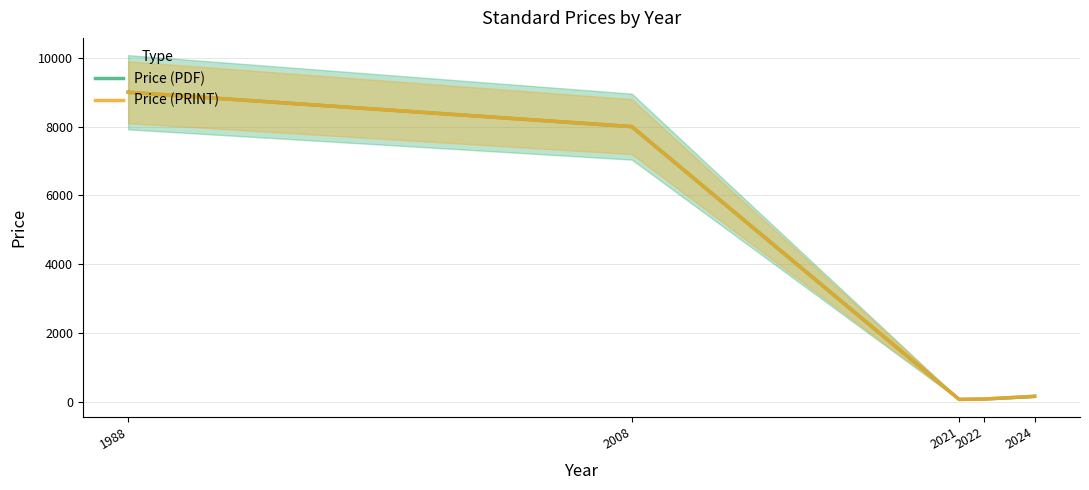

List the labels in order of Price (PDF) value, smallest first.

2021, 2022, 2024, 2008, 1988